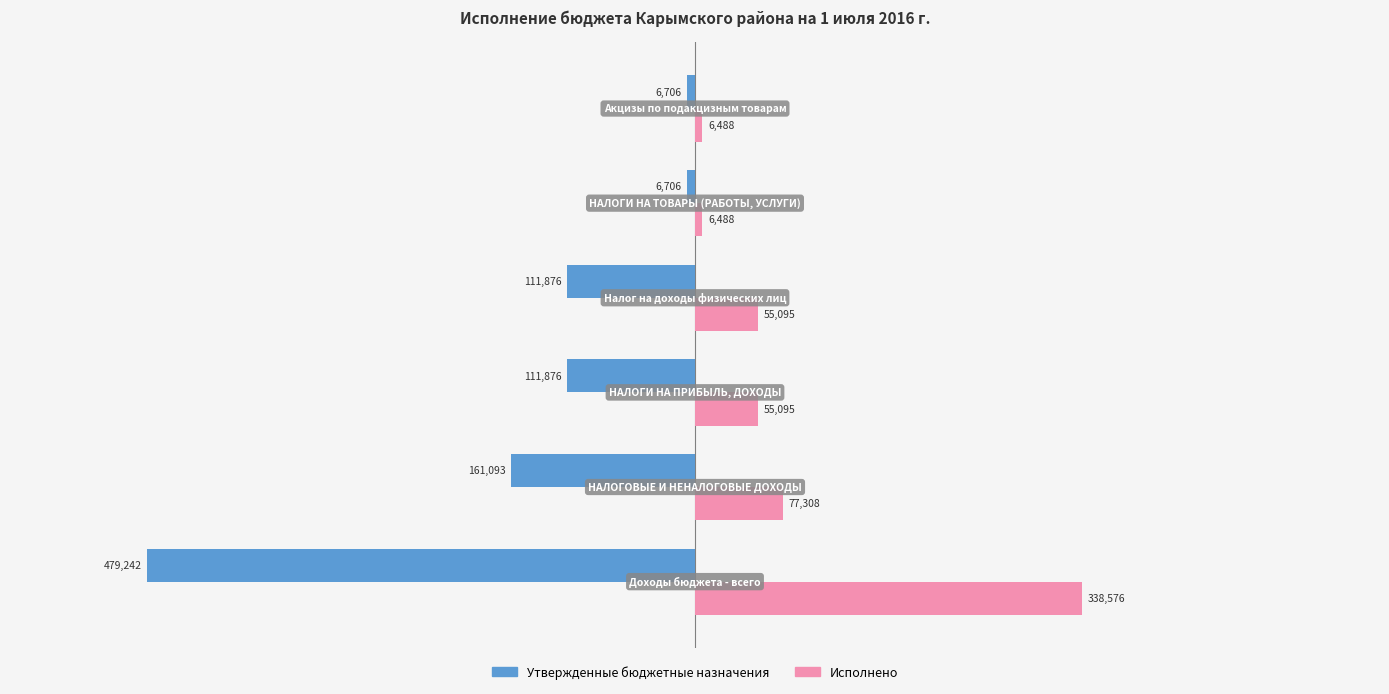

Which series has the widest spread of values?

Утвержденные бюджетные назначения